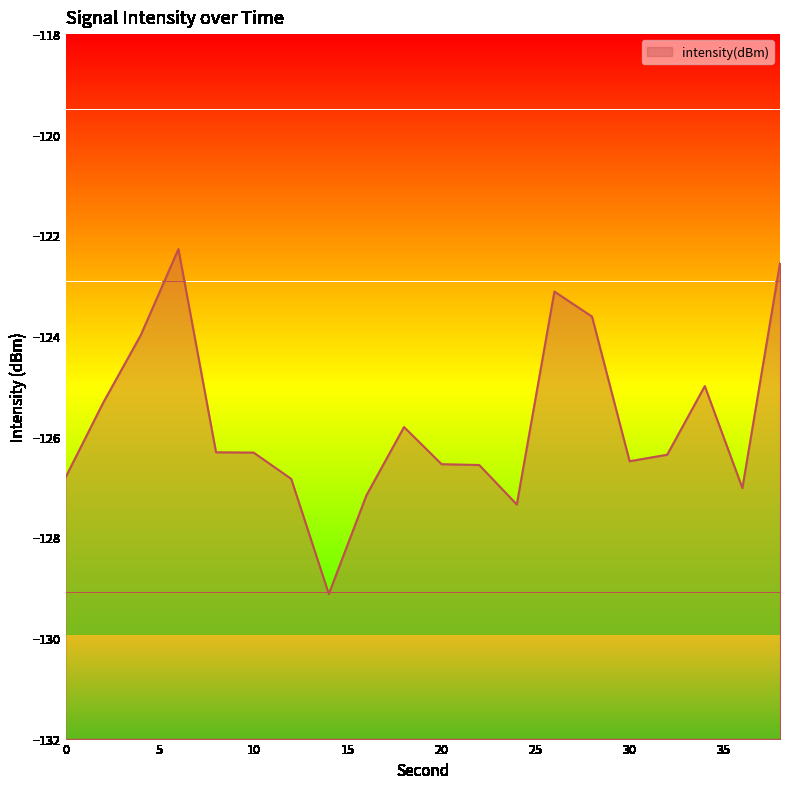

Reading left to right, extract all data points from this chart.

0=-126.8	2=-125.3	4=-124.0	6=-122.3	8=-126.3	10=-126.3	12=-126.8	14=-129.1	16=-127.2	18=-125.8	20=-126.5	22=-126.6	24=-127.3	26=-123.1	28=-123.6	30=-126.5	32=-126.4	34=-125.0	36=-127.0	38=-122.6